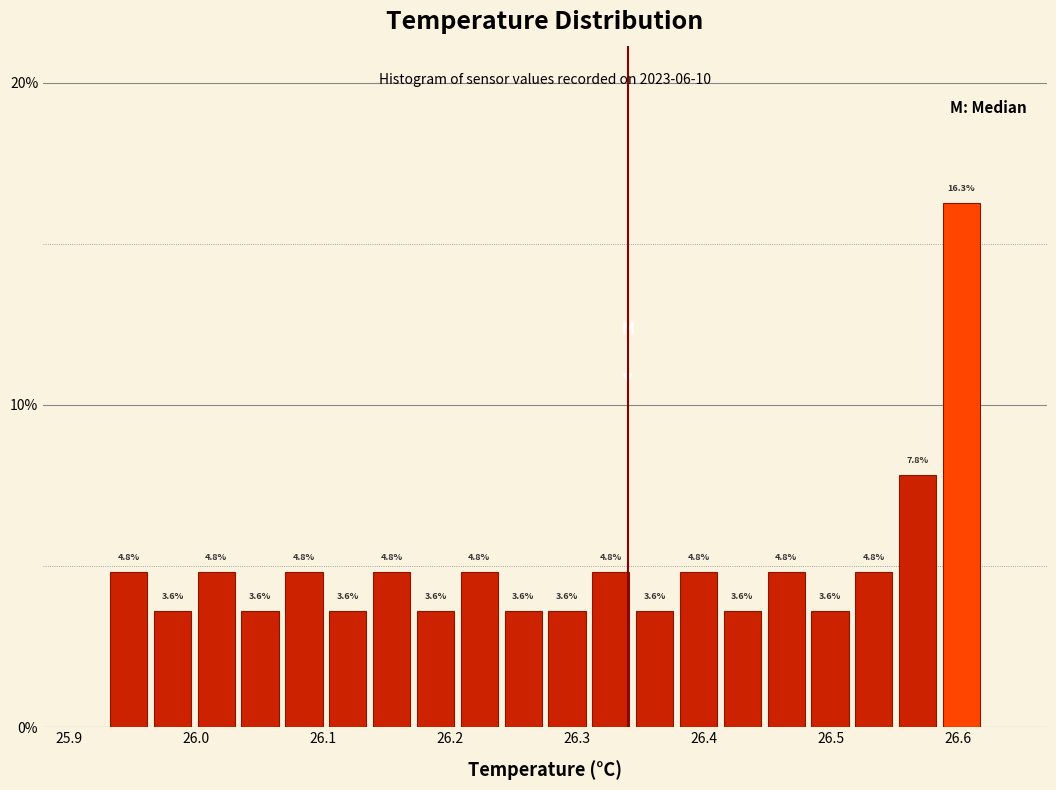

Around what value on the x-axis is the tallest bar? Give the approximate position of its centre, as read against the axis.

26.60